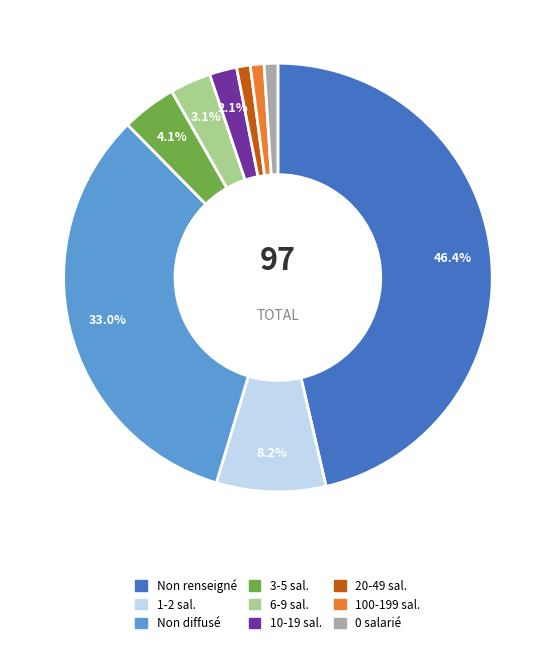

Does any single category account for the majority?

No